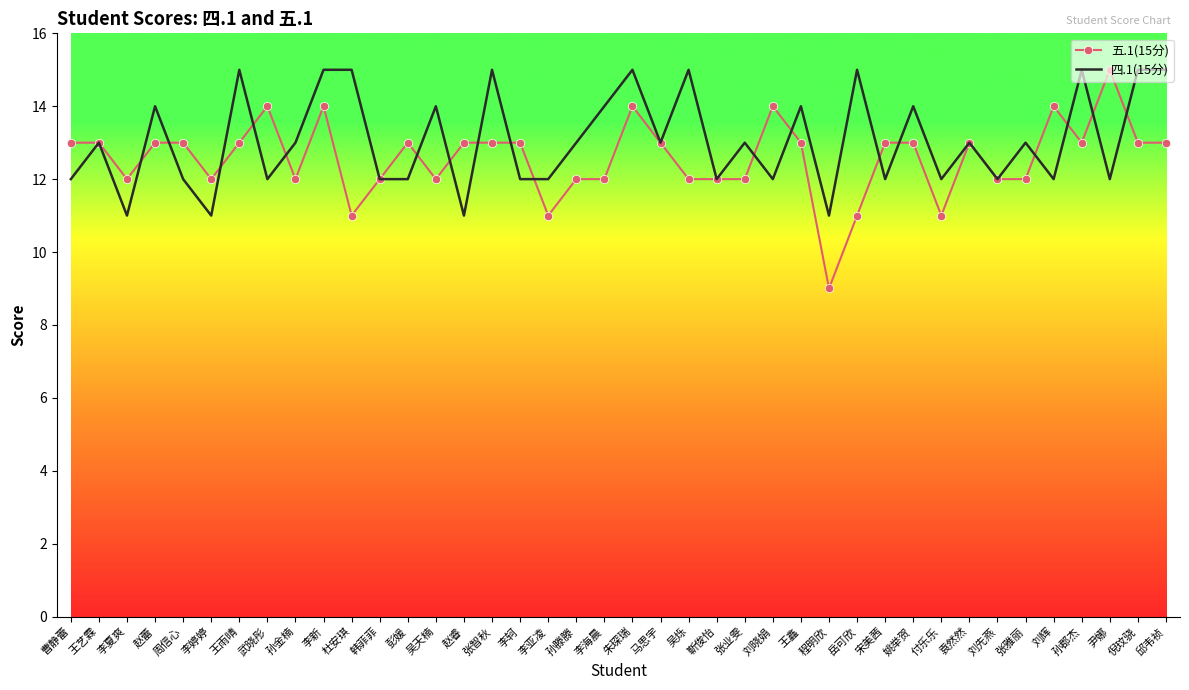

Which series has the widest spread of values?

五.1(15分)